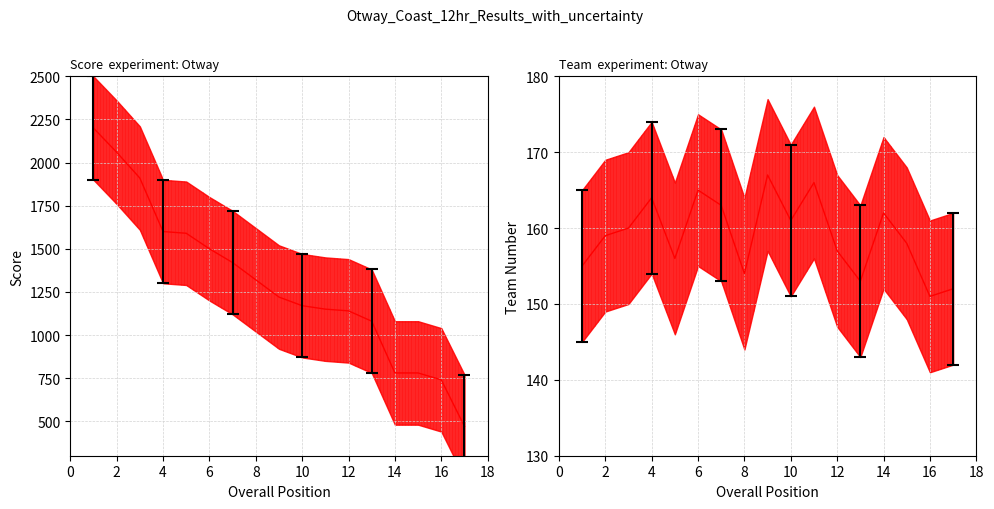

Reading left to right, list all the values displayed in this chart.

Score: 2200	2060	1910	1600	1590	1500	1420	1320	1220	1170	1150	1140	1080	780	780	740	470
Team: 155	159	160	164	156	165	163	154	167	161	166	157	153	162	158	151	152